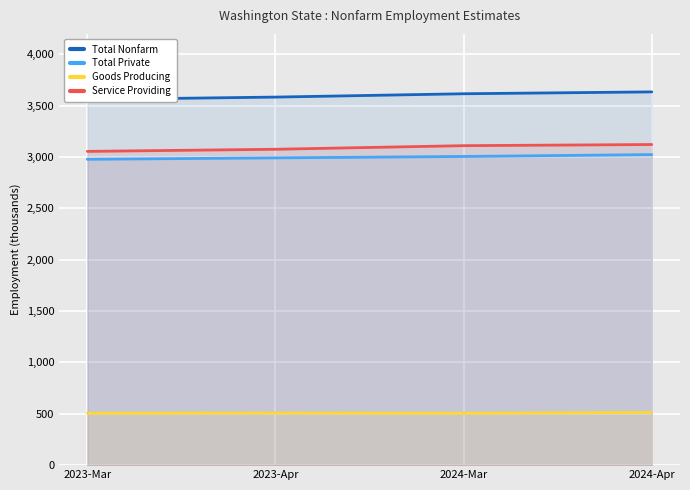

What is the difference between the second highest and second lowest values in the Service Providing series?

35.1